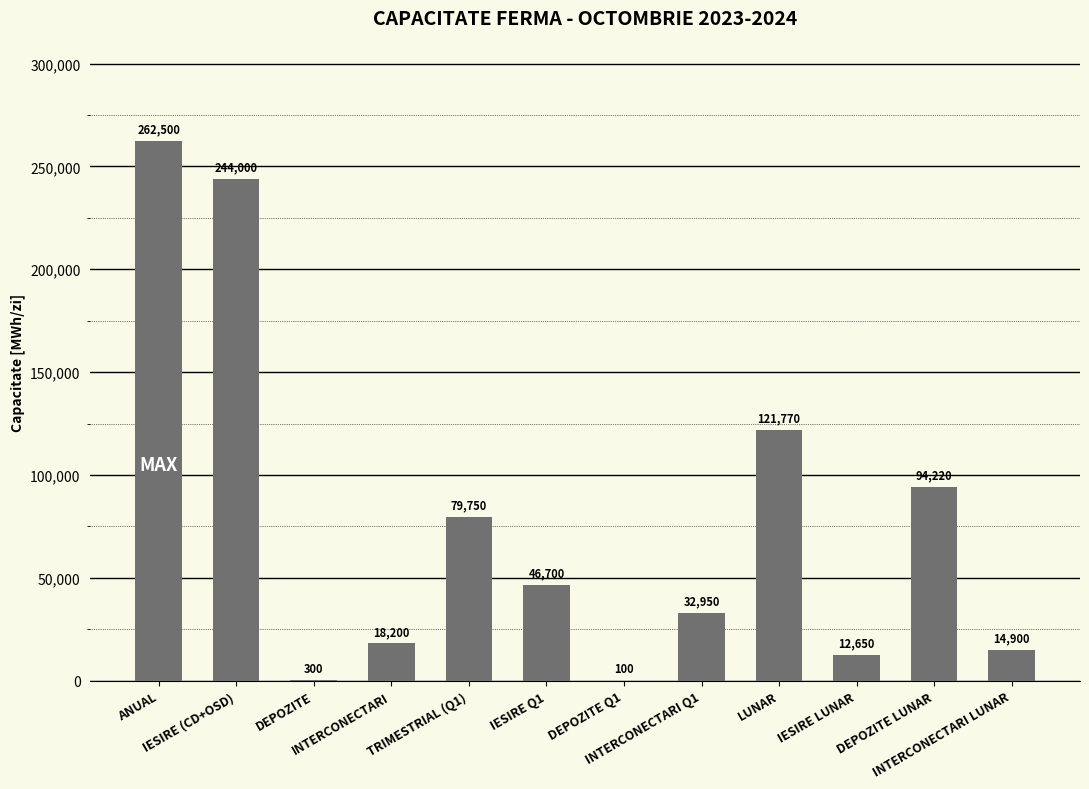

Is it true that the value at ANUAL is 432275?

False